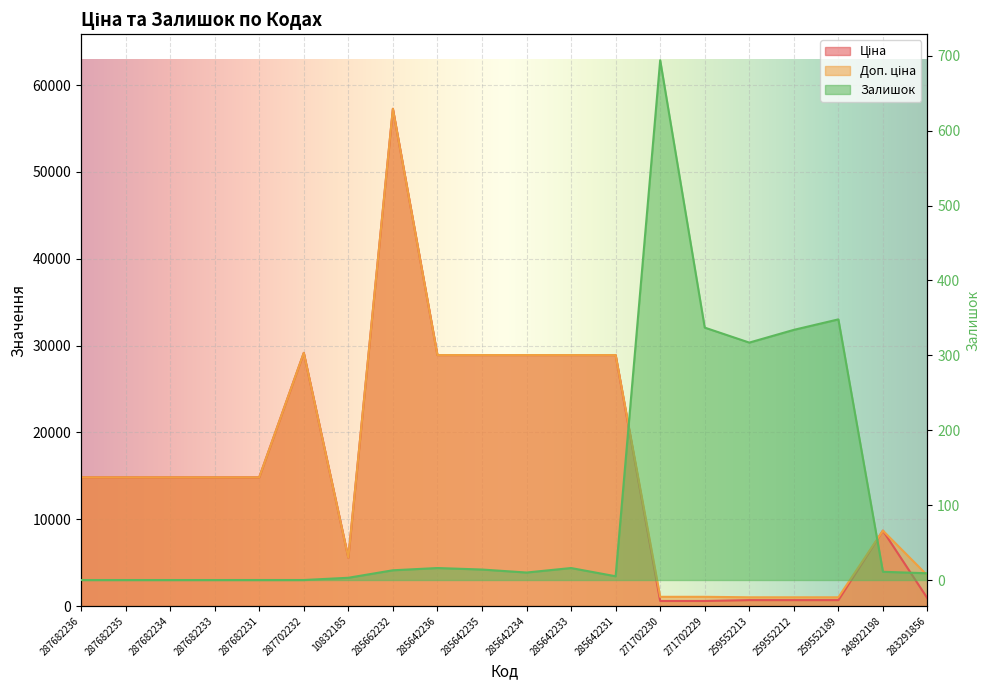

What is the difference between the maximum and minimum values in the Ціна series?

56679.9